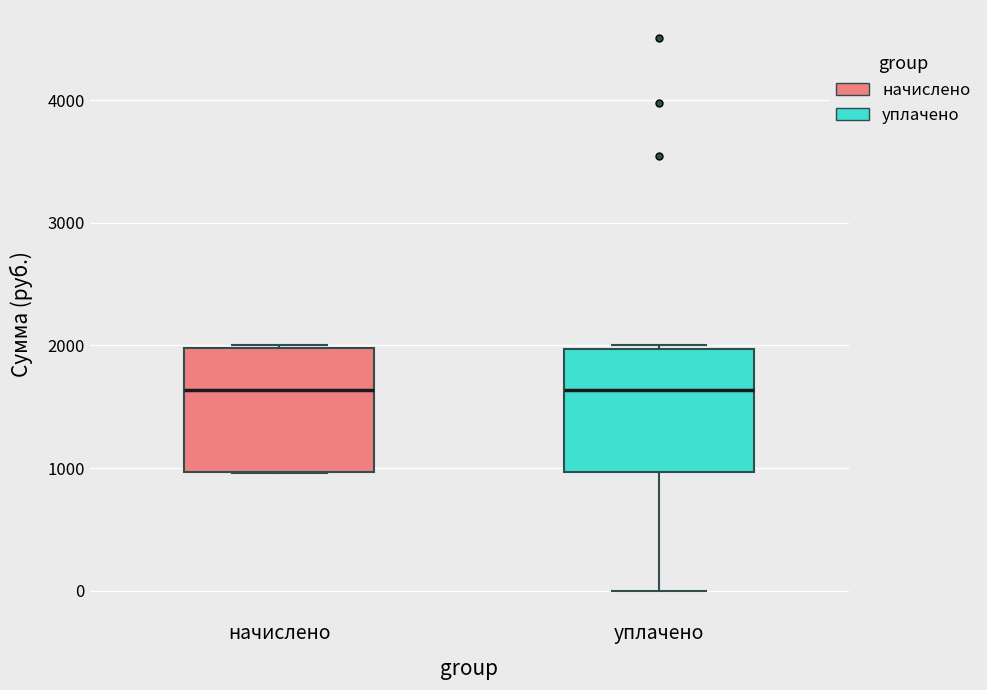

Where does the lower whisker of the box for уплачено end on the y-axis? The values are not printed on the chart, so give them approximately, as read against the axis.

0